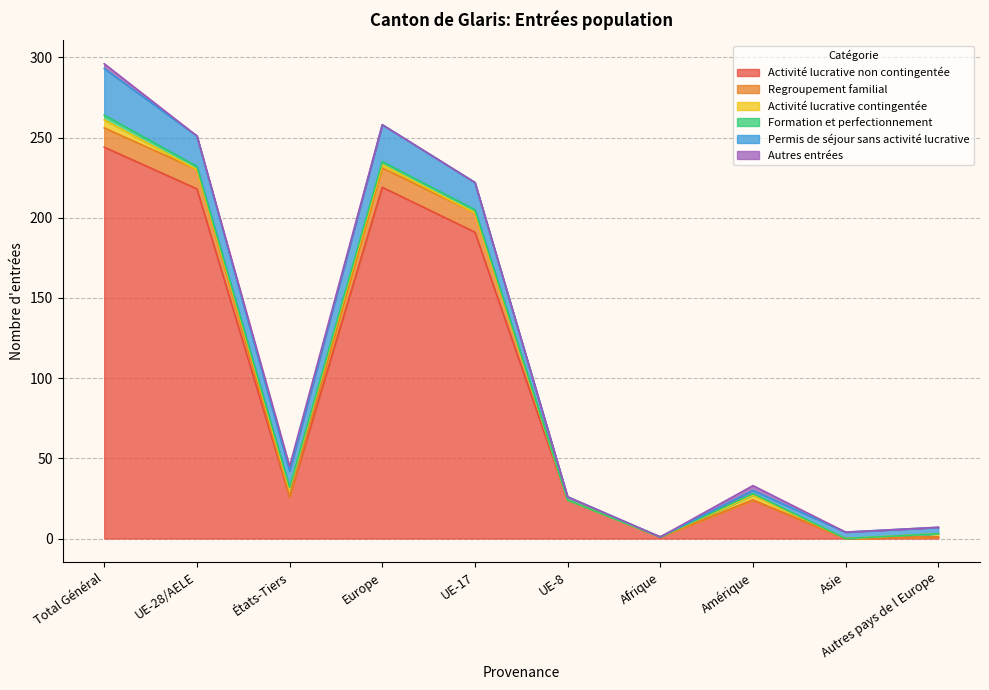

Which series changed the most between Europe and UE-8?

Activité lucrative non contingentée